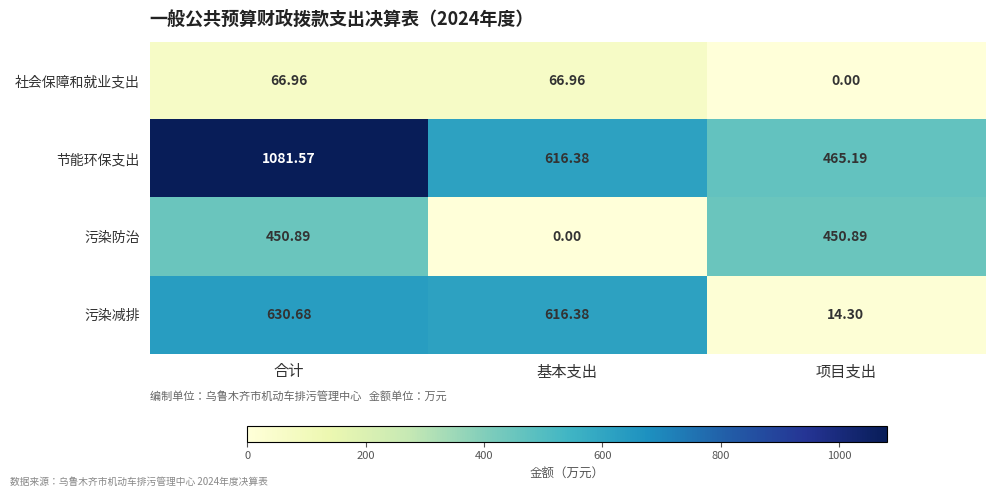

List the series in order of their overall mean, highest first.

节能环保支出, 污染减排, 污染防治, 社会保障和就业支出